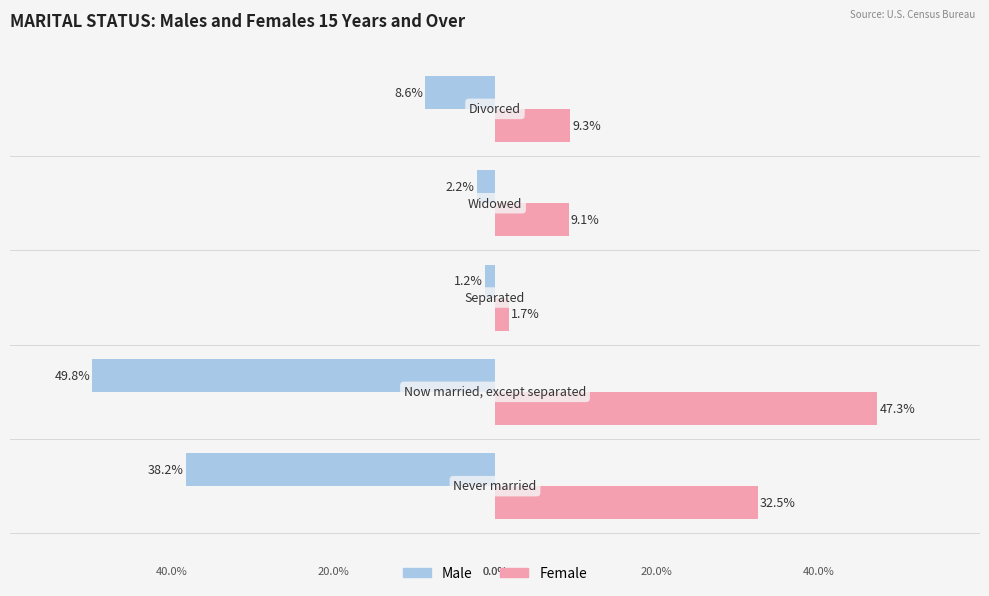

What are all the series names shown in the legend?

Male, Female